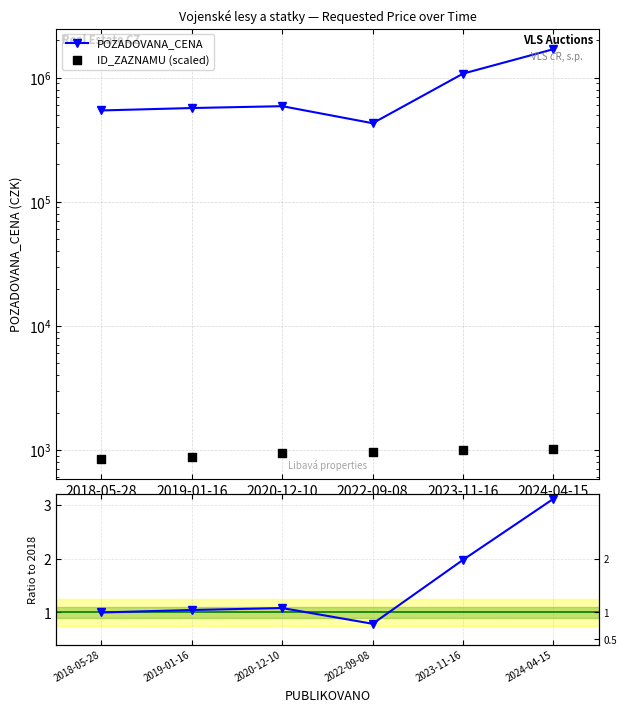

What is the total value across all series at 2019-01-16?

570871.9